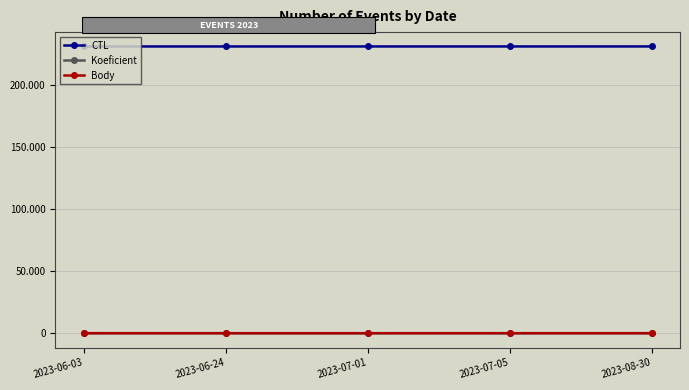

What value does the Koeficient series have at 2023-06-03?

12